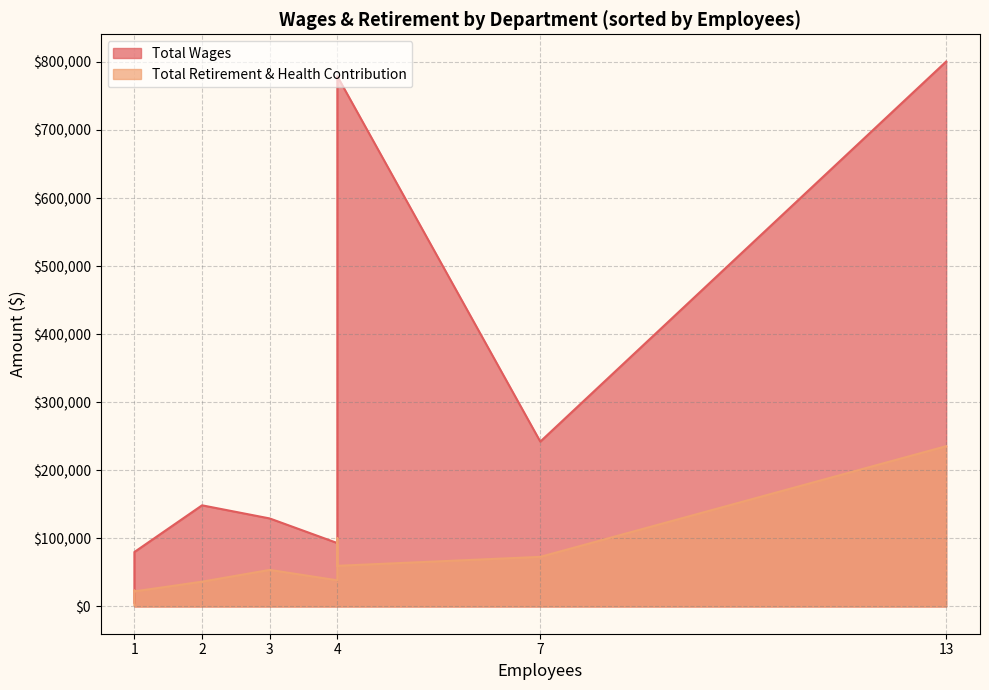

Is it true that Total Wages equals 80018 at Court Support?

True